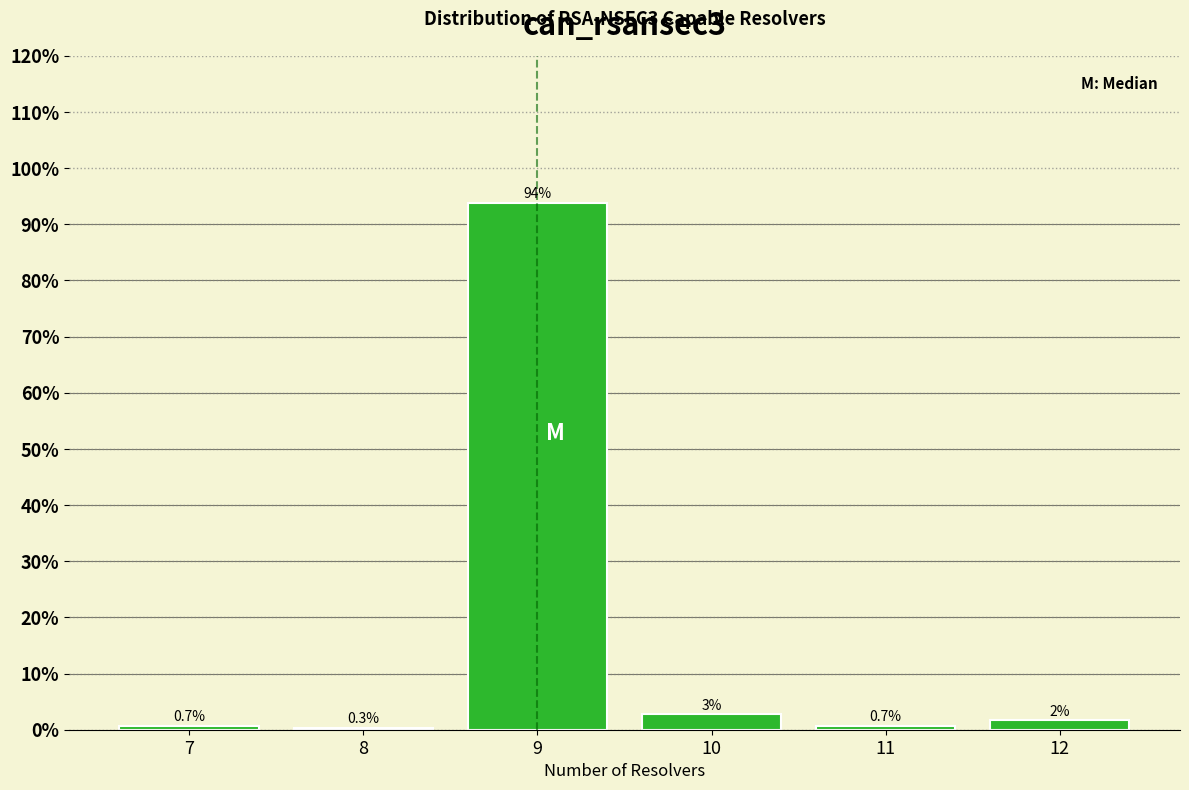

Which category has the highest value across all series?

9